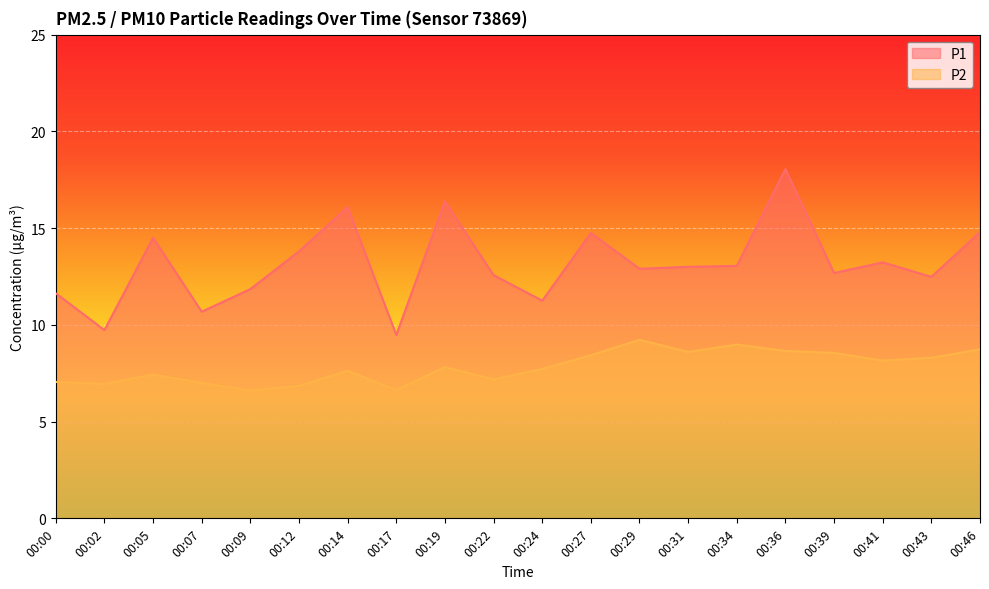

How many data points in P1 are less than 13?

10